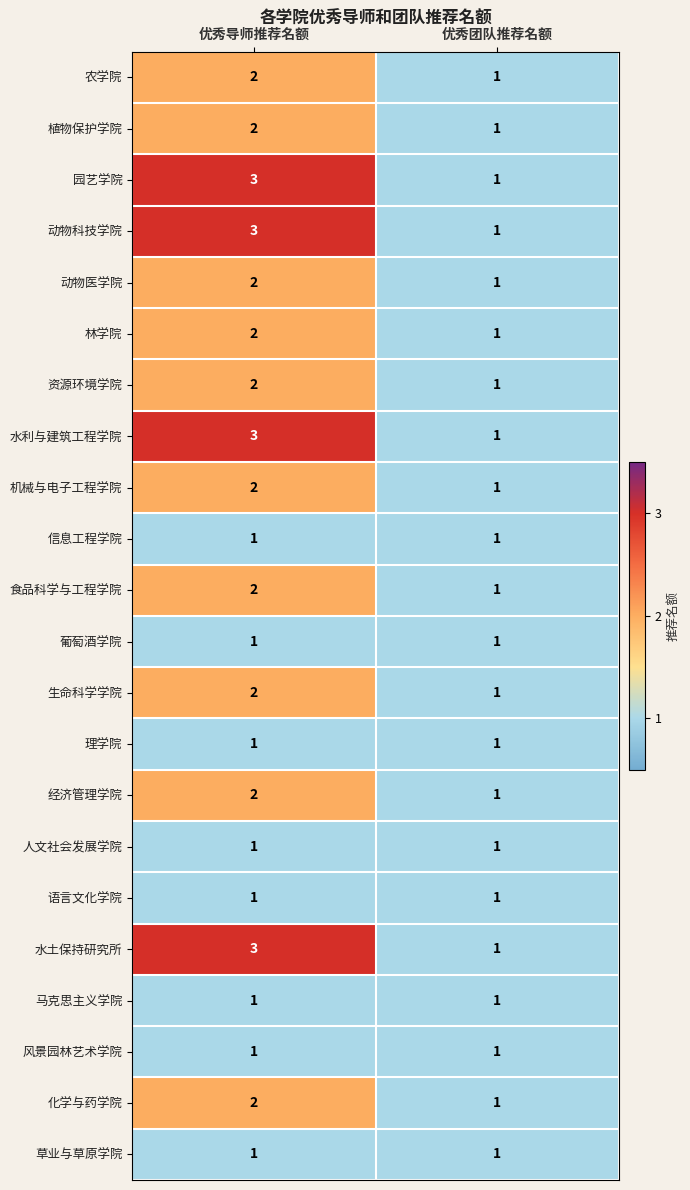

What is the sum of all 动物科技学院 values?

4